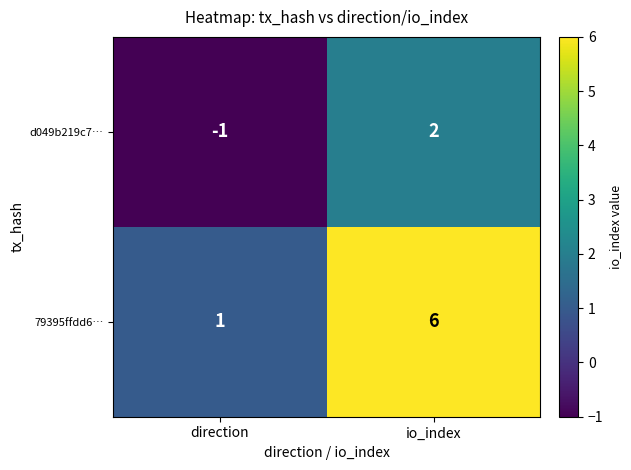

The 79395ffdd6… series shows 0 at direction. True or false?

False